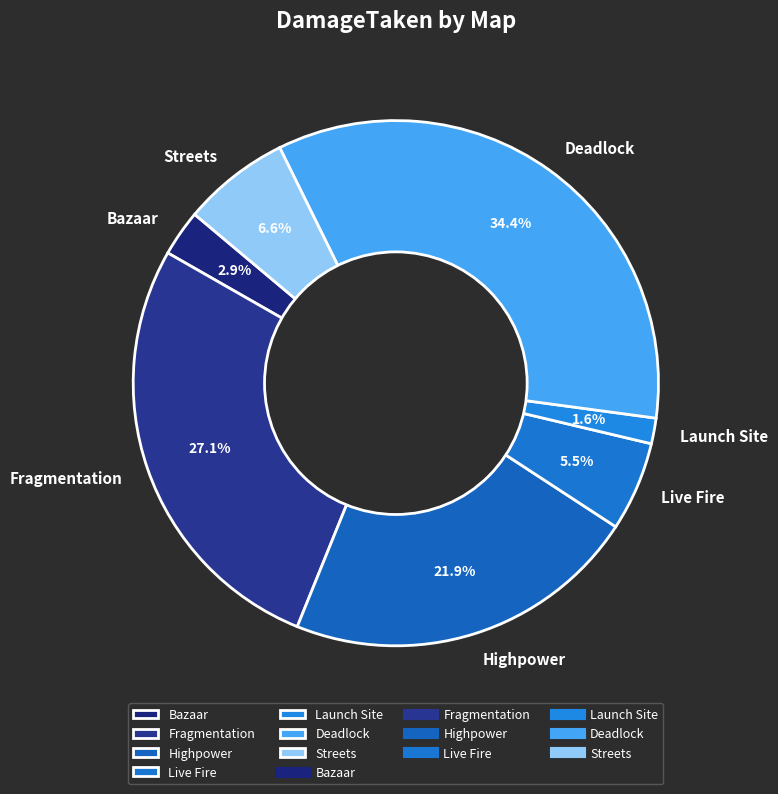

To the nearest percent, what is the difference between the largest and smallest slice percentages?

33%